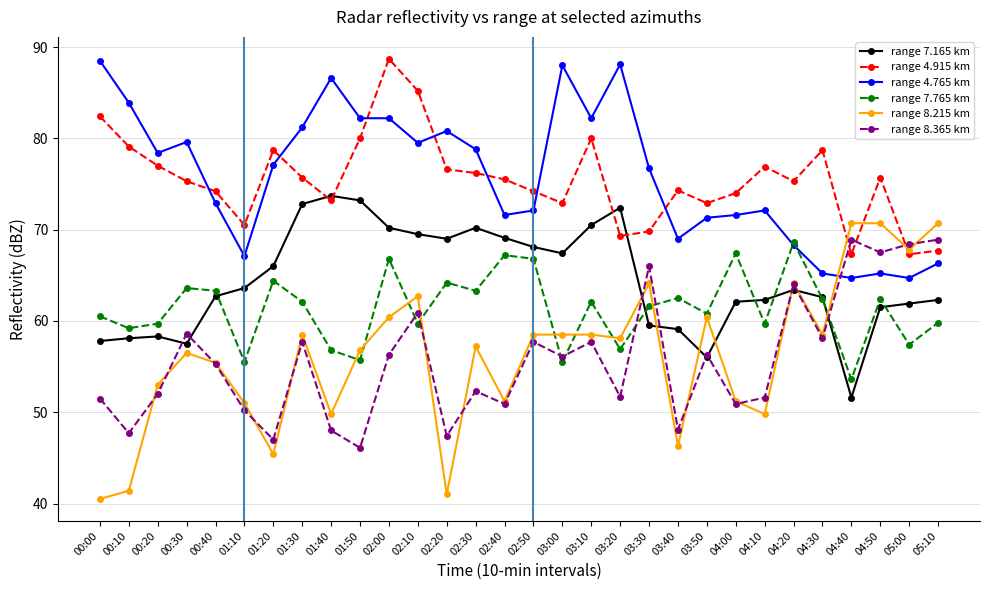

How many interior local valleys does the range 8.365 km series have?

11